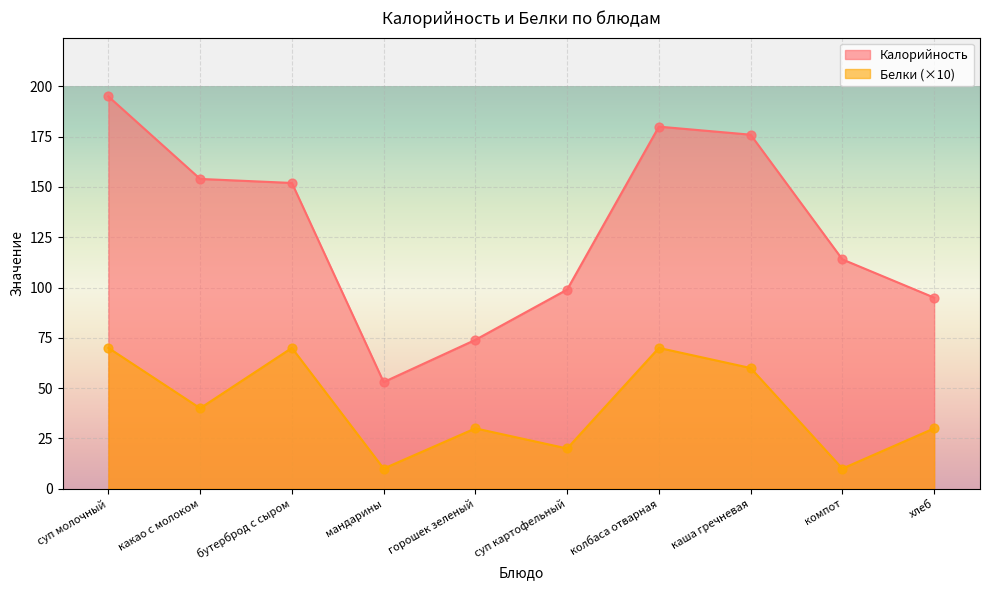

At how many categories does at least one series exceed 163?

3